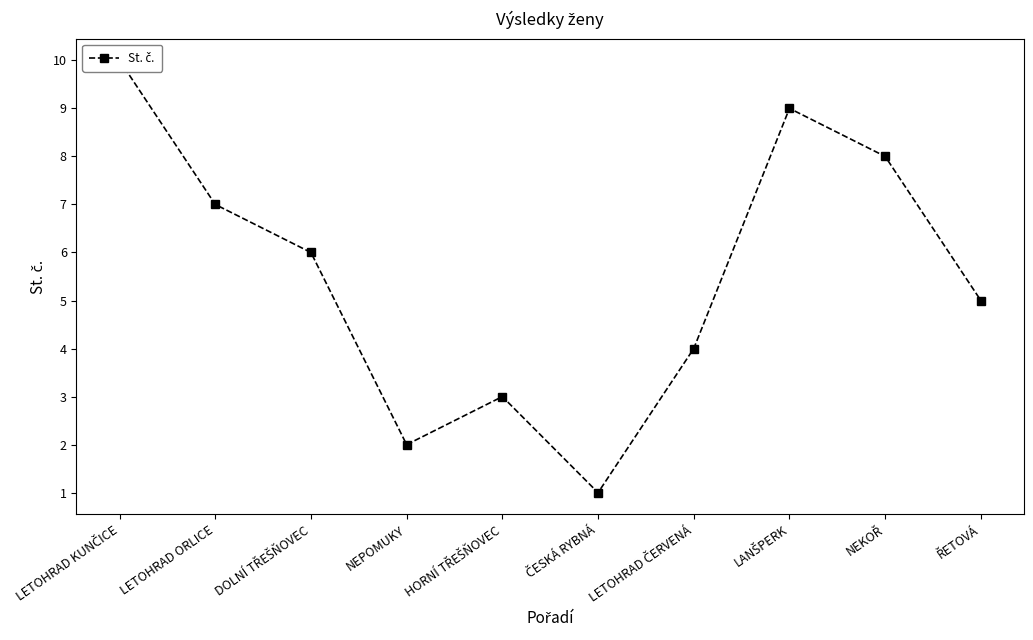

The value at LETOHRAD ORLICE is 7. True or false?

True